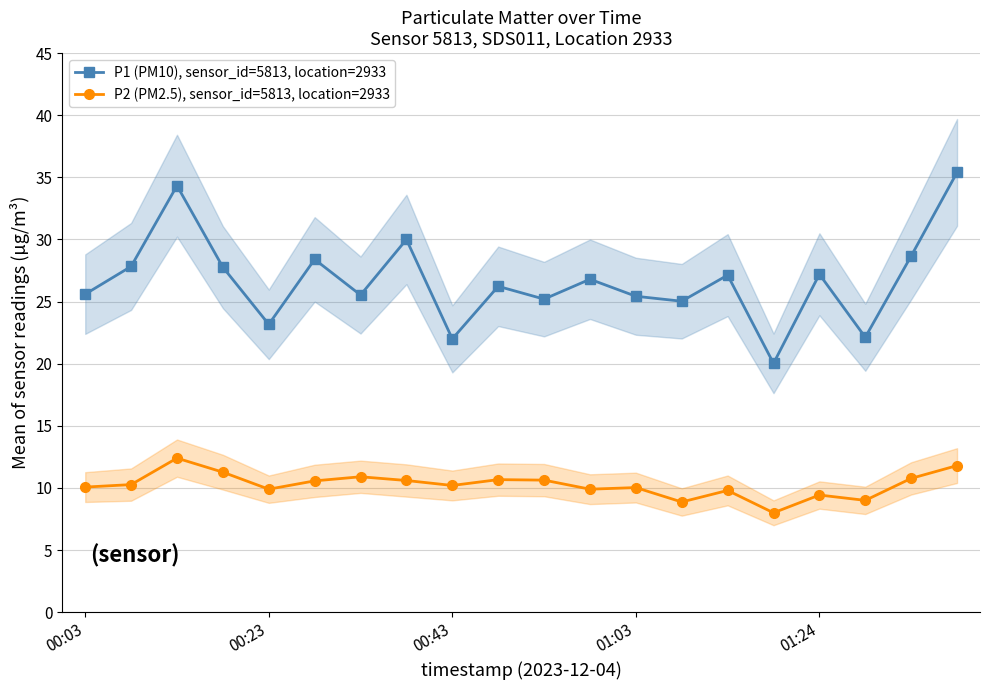

At which category is the sum across all series the highest?

19